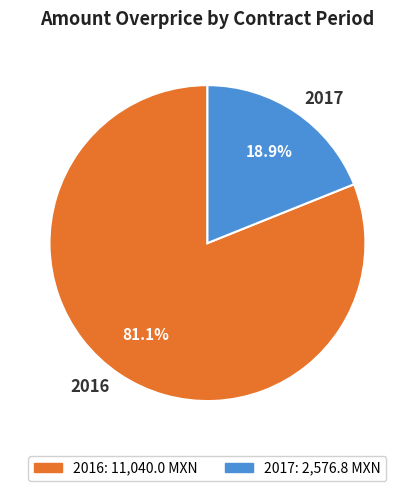

To the nearest percent, what percentage of the pie is 2017?

19%